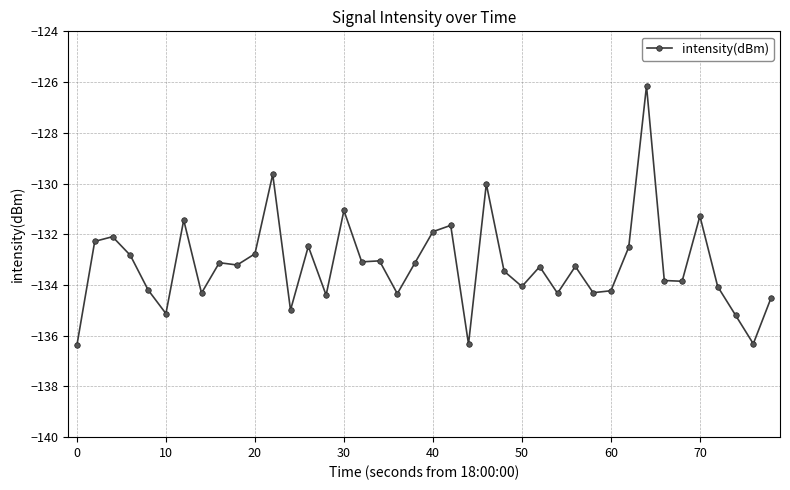

What is the value of the 19th point from the left?

-134.3